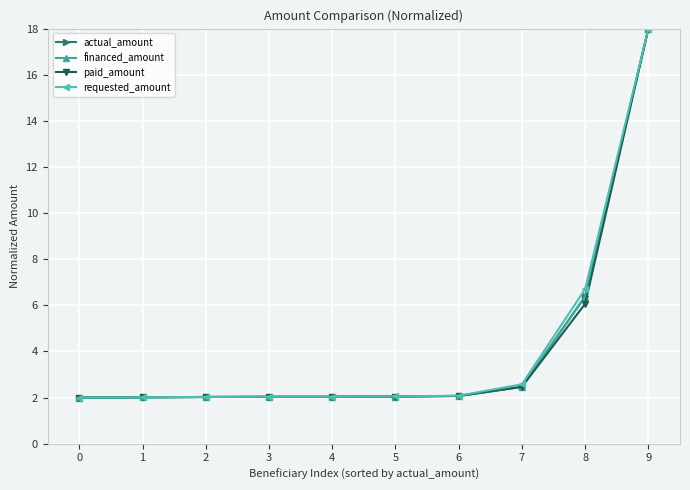

What is the value of the requested_amount point at the 4th from the left?

2.0